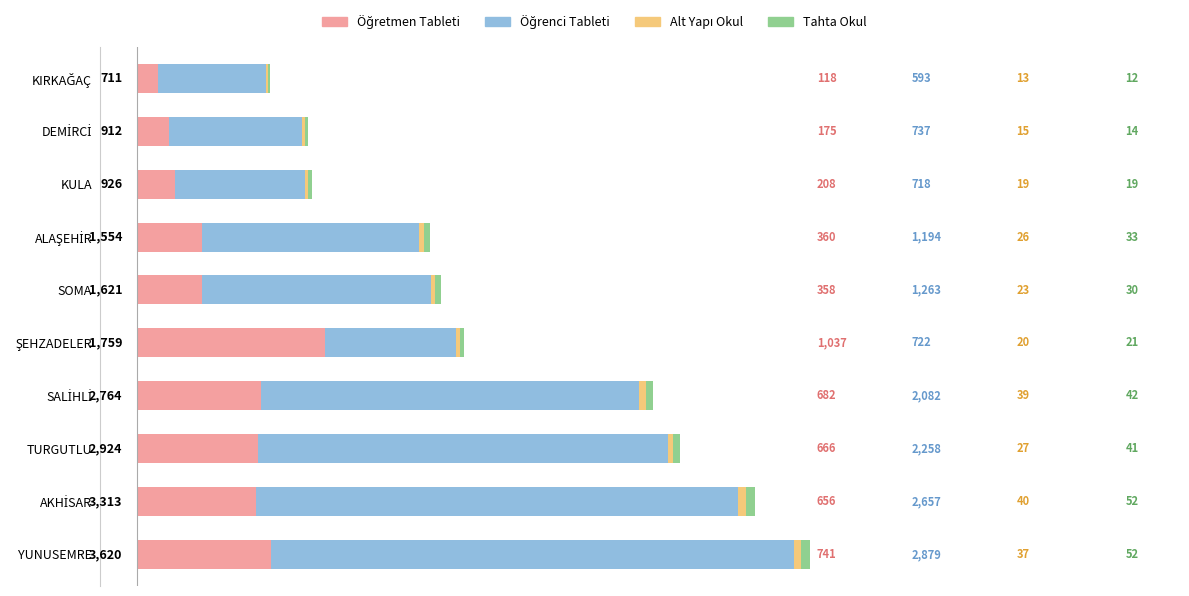

How many data points does each series have?

10